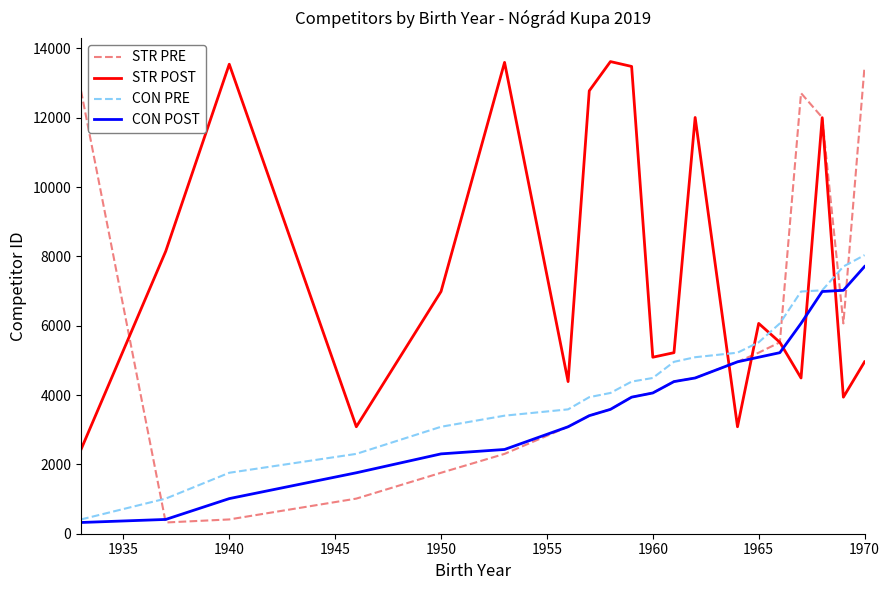

Which series has the largest total across all categories?

STR POST